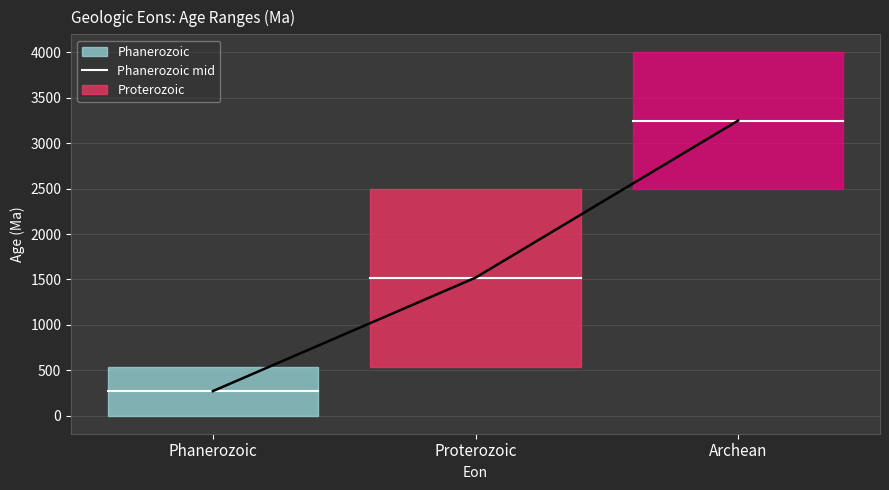

Which series has the largest range (max minus min)?

Proterozoic